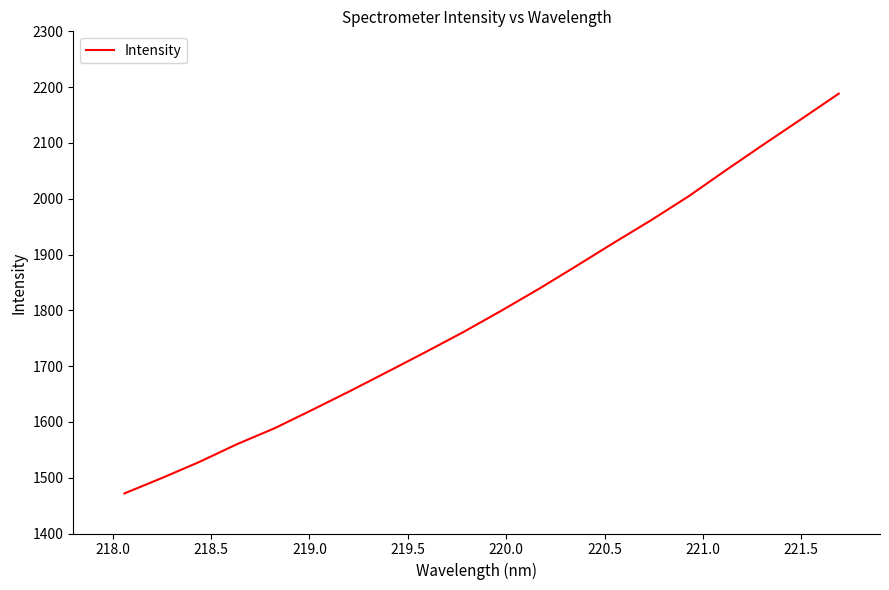

Reading left to right, extract all data points from this chart.

1471.8	1499.5	1528.5	1560.2	1588.8	1621.8	1655.3	1690.0	1724.9	1760.6	1798.4	1837.6	1878.6	1920.4	1961.2	2004.1	2051.2	2097.2	2142.5	2188.3